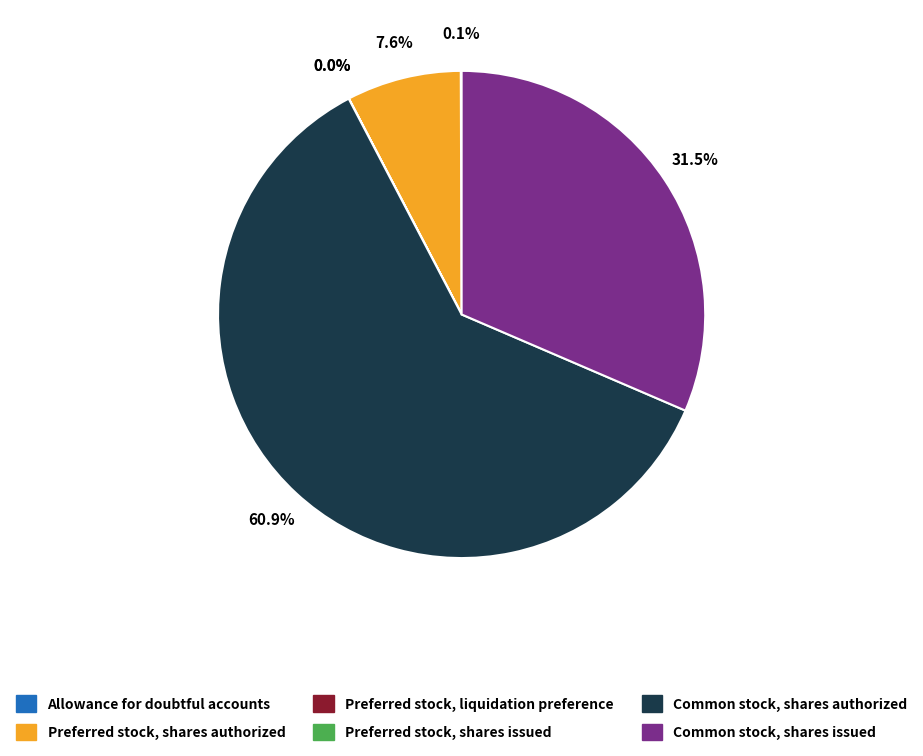

To the nearest percent, what is the combined percentage of Preferred stock, shares authorized and Common stock, shares issued?

39%